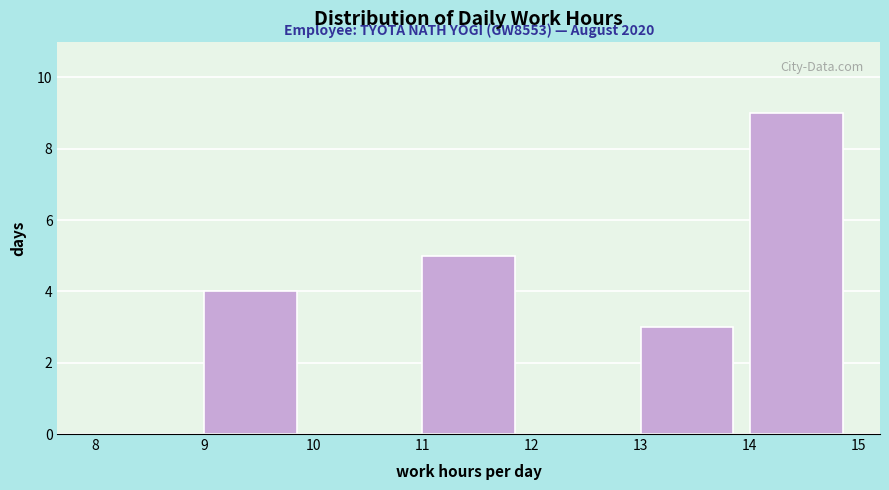

Which range on the x-axis has the tallest bar?

14 to 15